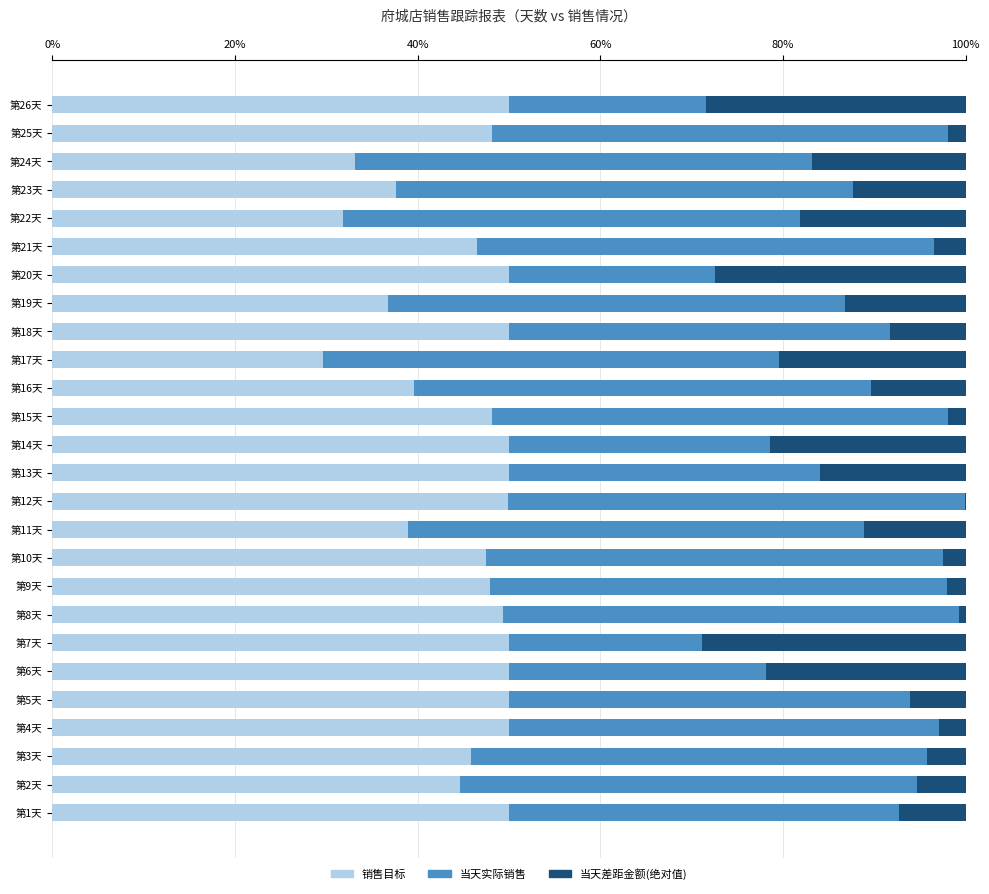

What is the sum of all 销售目标 values?

1175.4